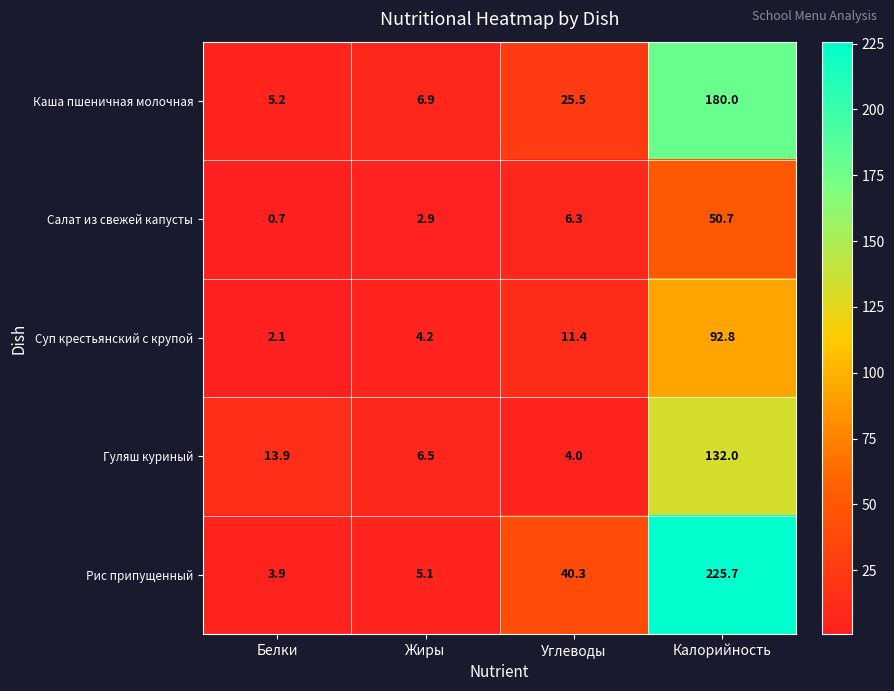

What is the sum of all Рис припущенный values?

275.0